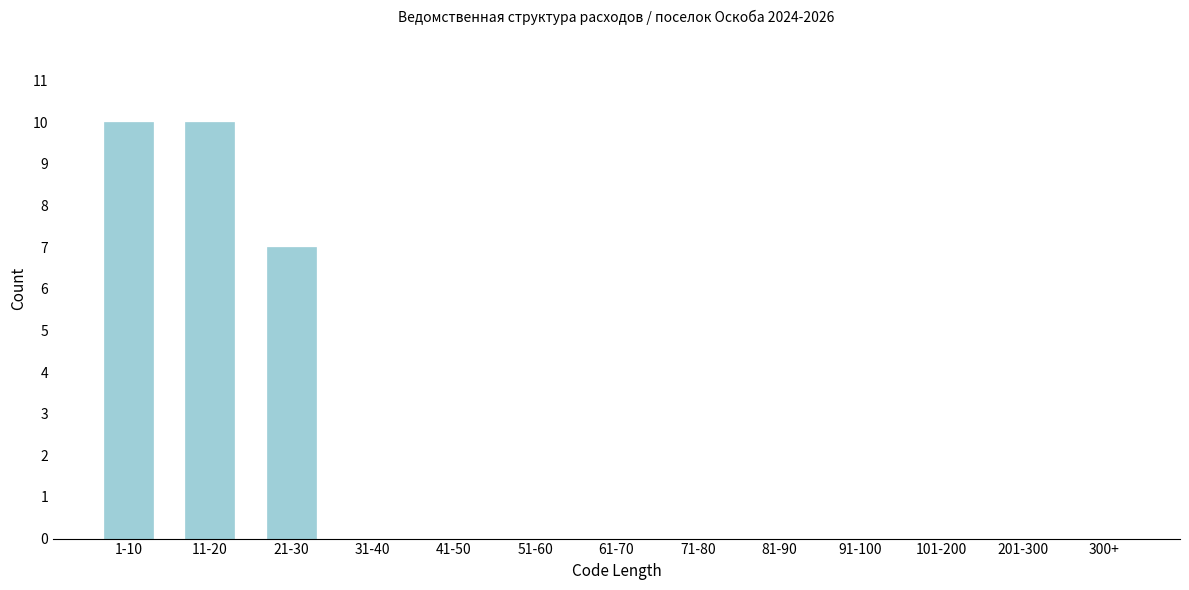

Reading left to right, list all the values displayed in this chart.

1-10=10	11-20=10	21-30=7	31-40=0	41-50=0	51-60=0	61-70=0	71-80=0	81-90=0	91-100=0	101-200=0	201-300=0	300+=0